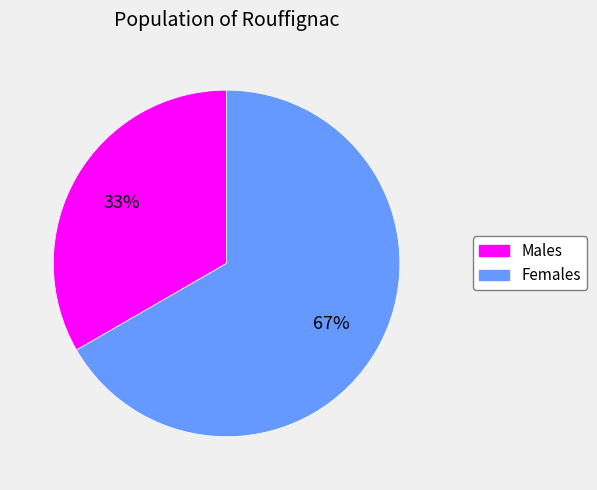

To the nearest percent, what is the average slice percentage?

50%